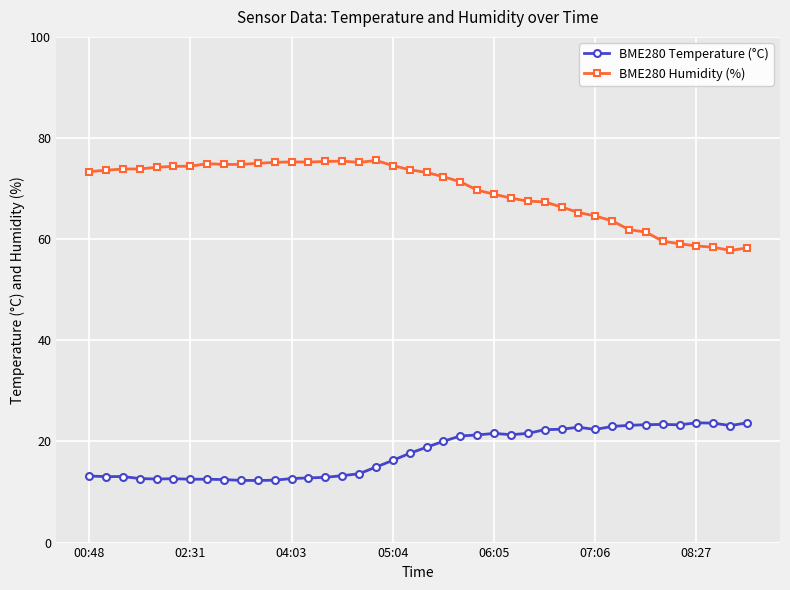

True or false: BME280 Temperature (°C) has more than 2 interior local peaks.

True